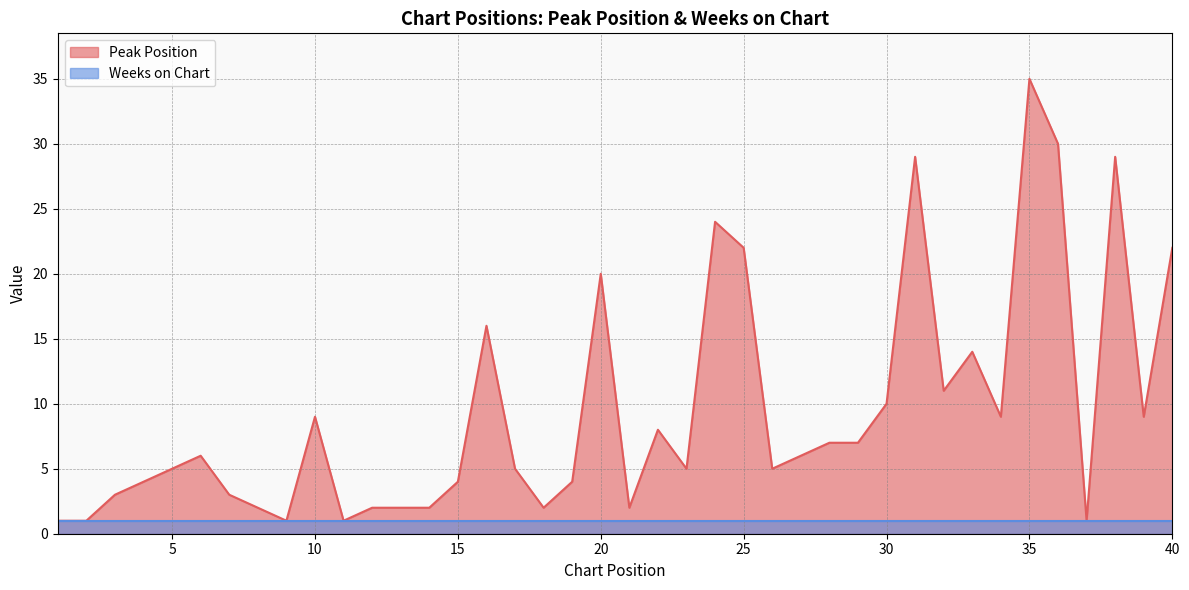

Does the chart have visible grid lines?

Yes